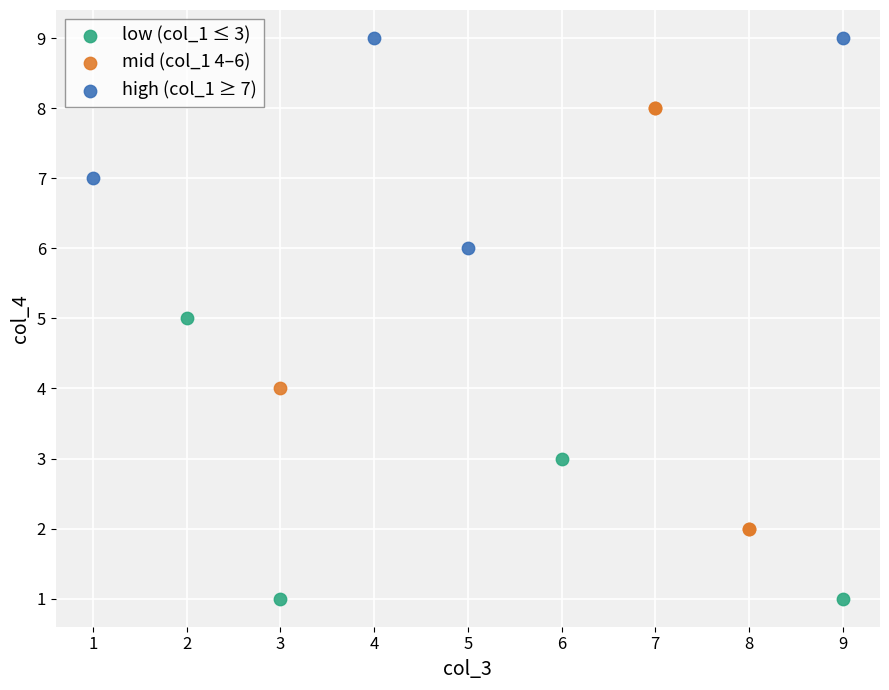

Which series contains the highest Y value?

high (col_1 ≥ 7)